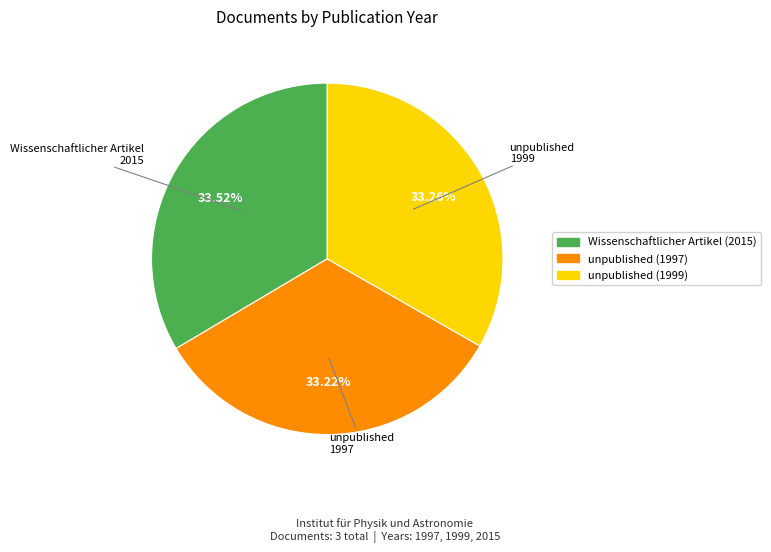

What is the ratio of the value at unpublished (1997) to the value at Wissenschaftlicher Artikel (2015)?

1.0